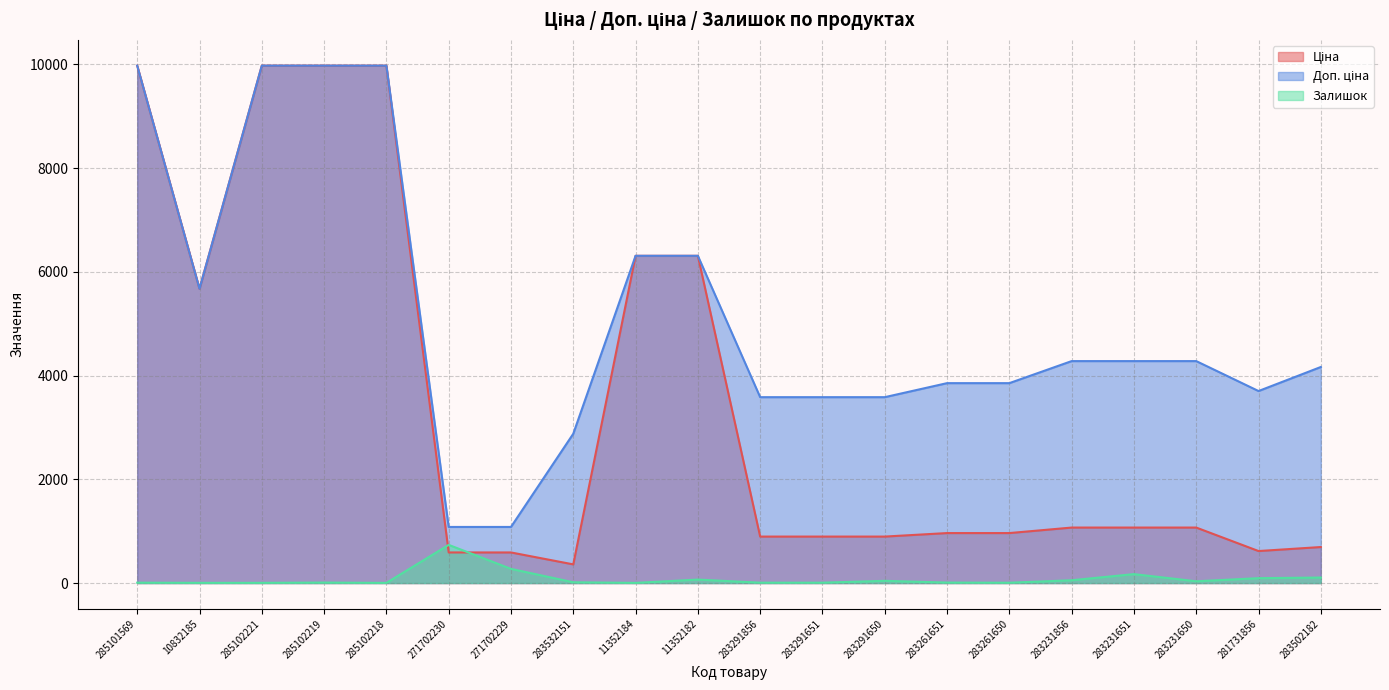

What is the value of the Залишок point at the 4th from the left?

9.0